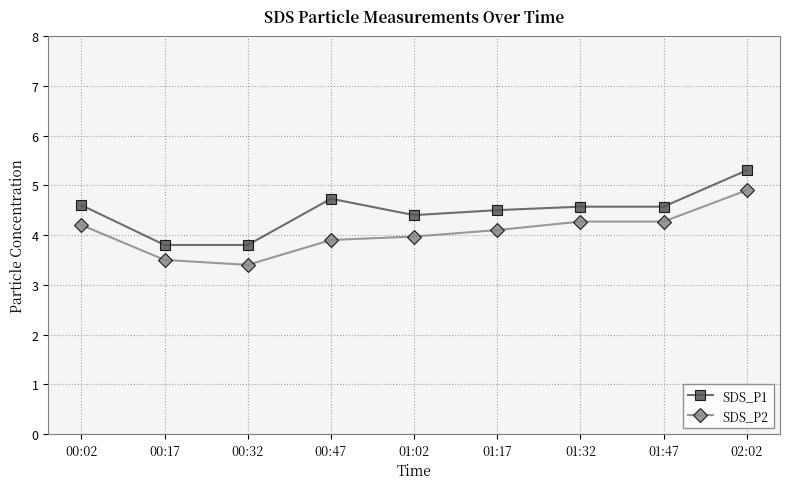

What is the difference between the second highest and second lowest values in the SDS_P1 series?

0.9